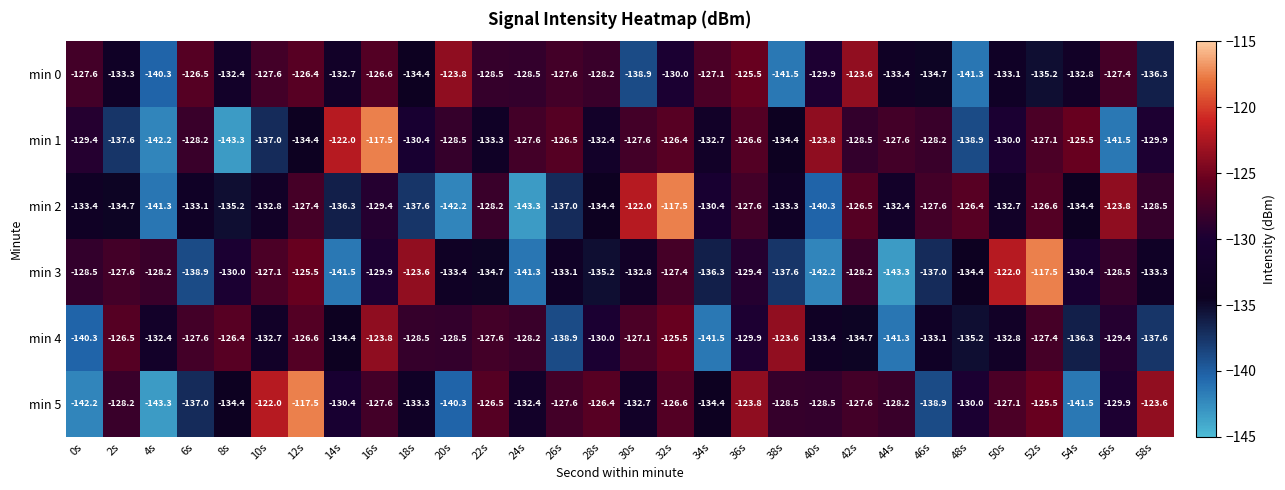

The value of min 4 at 34s is -43.5. True or false?

False